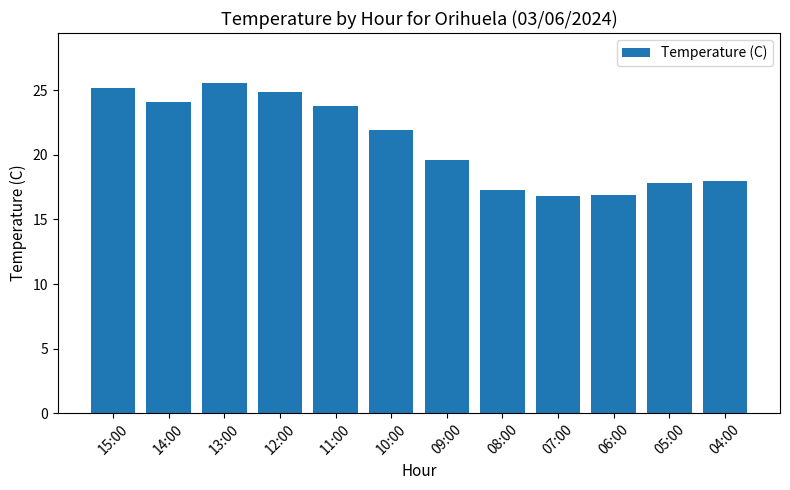

What position from the right is 04:00?

1